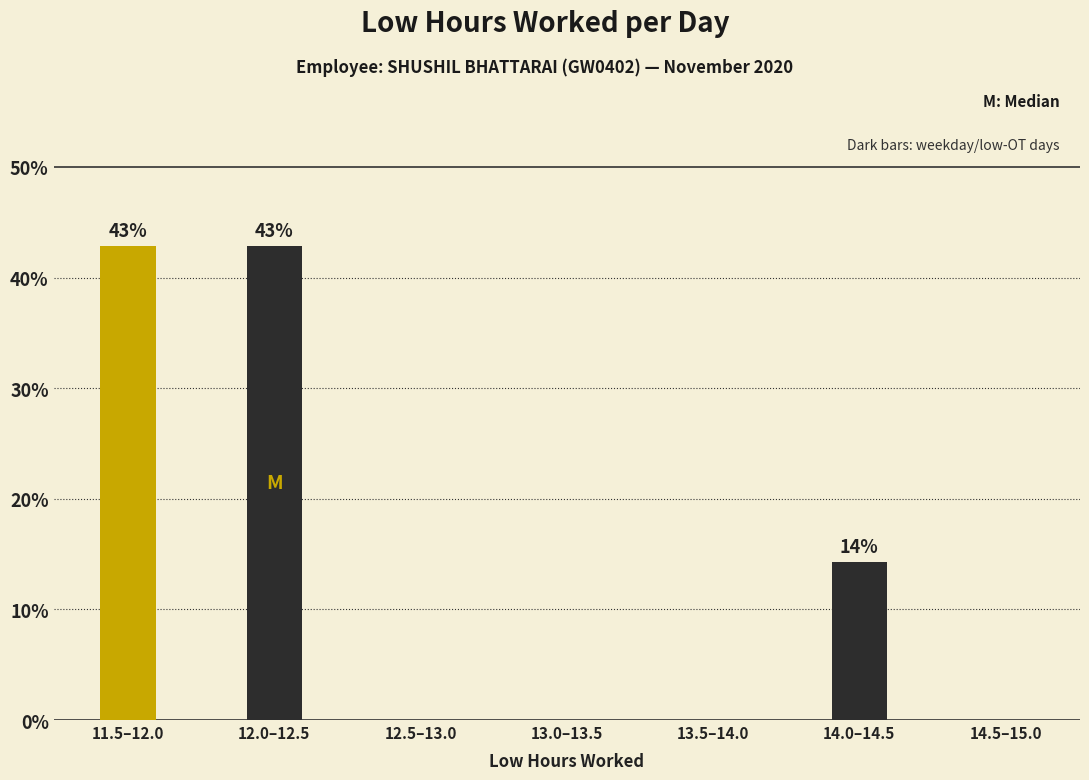

Reading left to right, transcribe all the data shown in this chart.

11.5–12.0=42.9	12.0–12.5=42.9	12.5–13.0=0.0	13.0–13.5=0.0	13.5–14.0=0.0	14.0–14.5=14.3	14.5–15.0=0.0